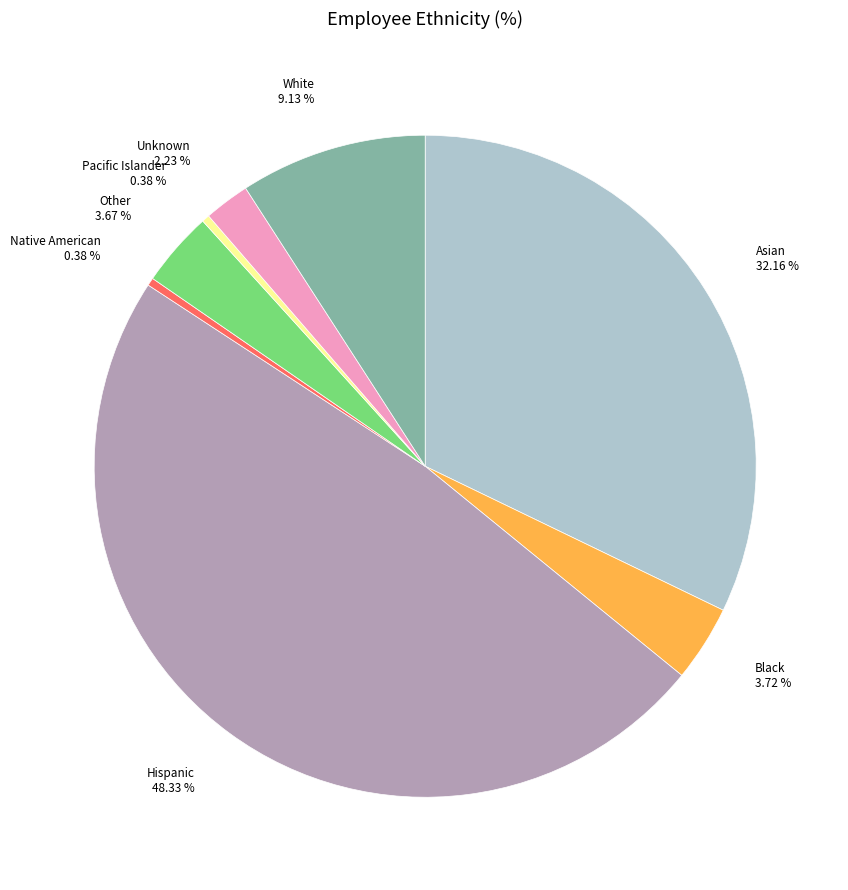

The Pacific Islander slice represents 0% of the pie. True or false?

True